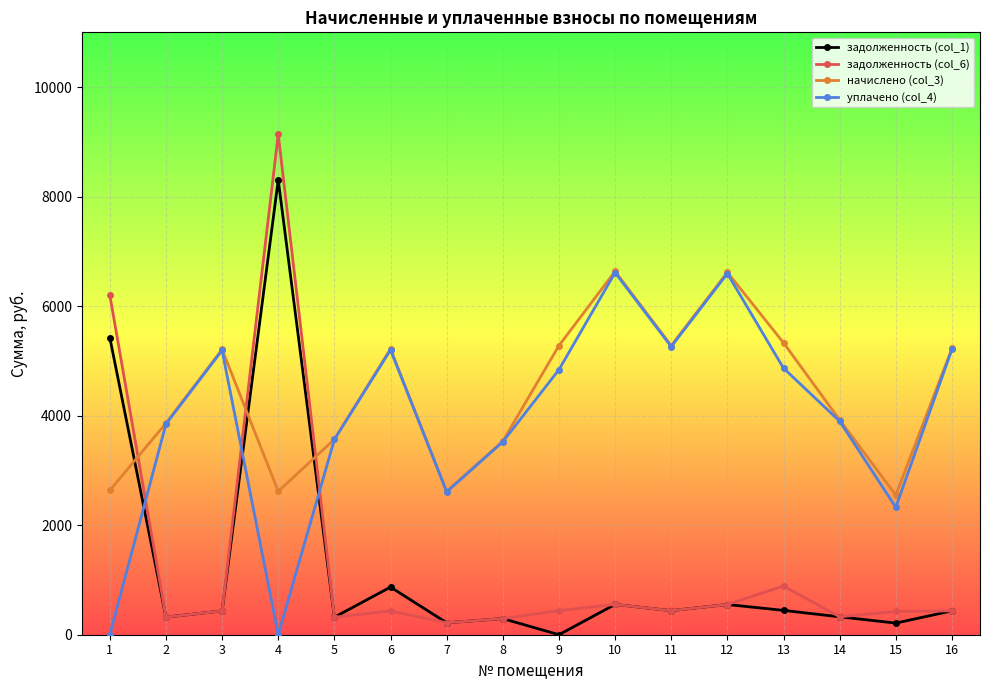

What is the total value across all series at 16?

11307.5